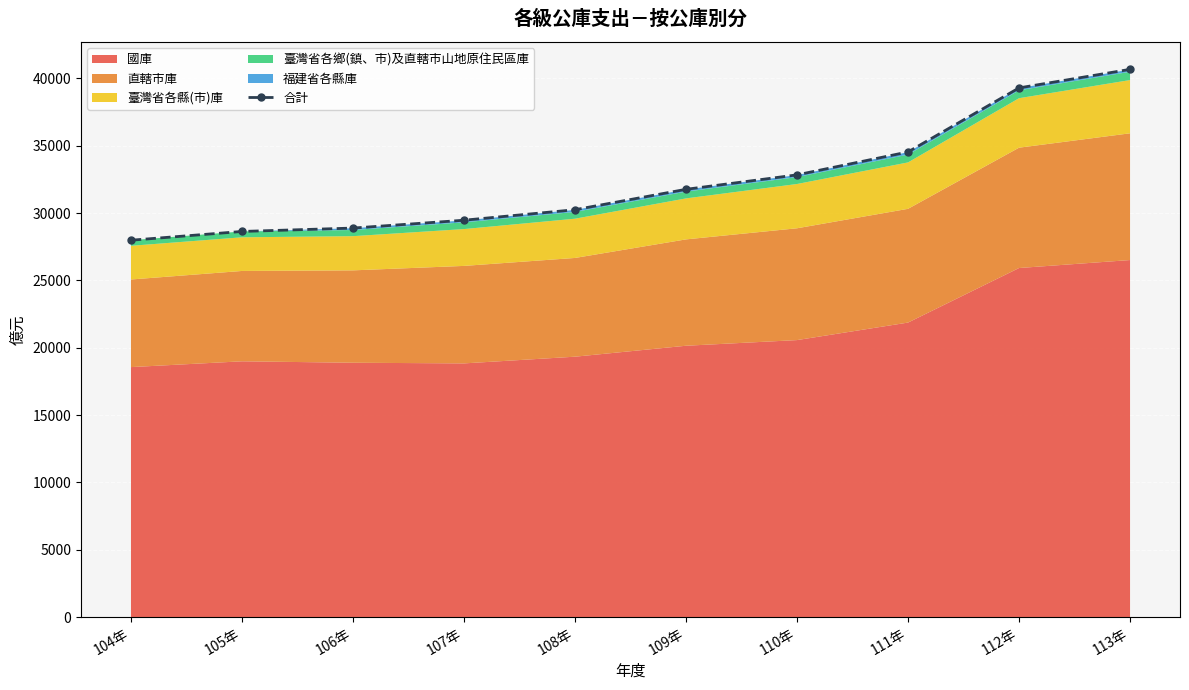

Where does the data first go above 31764?

110年